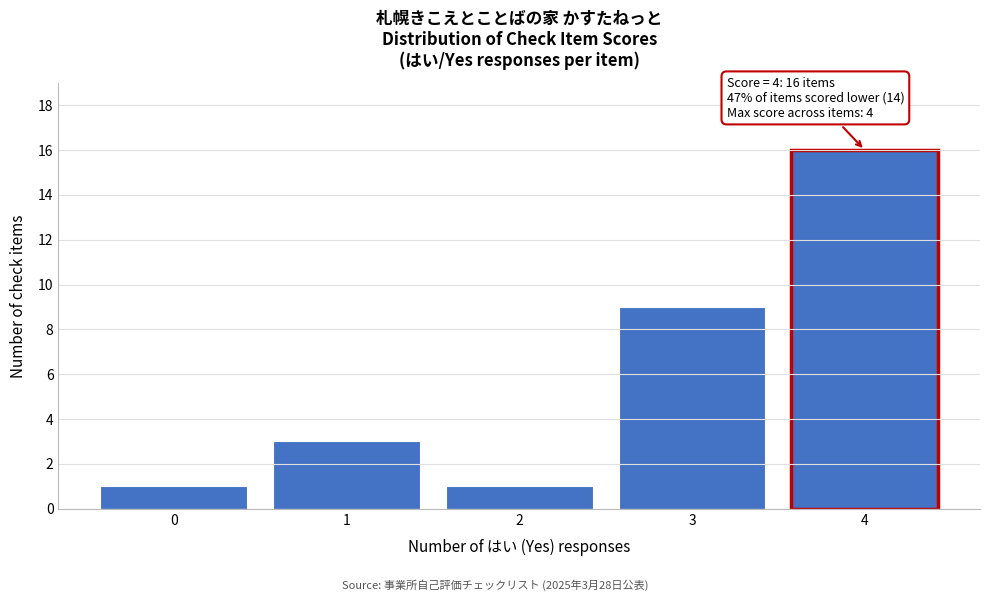

Reading left to right, extract all data points from this chart.

1	3	1	9	16